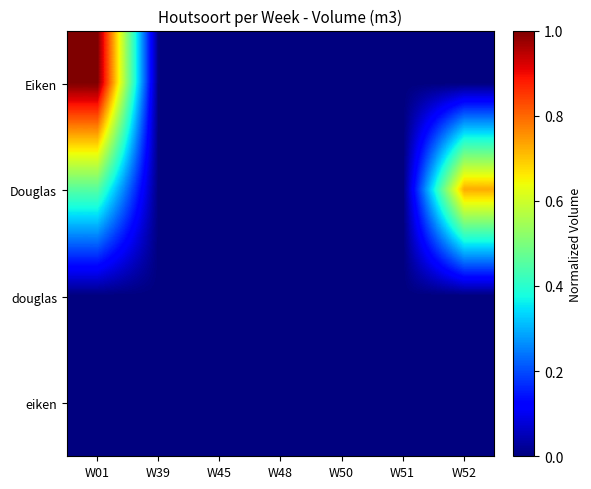

Reading left to right, transcribe all the data shown in this chart.

Eiken: W01=1.0	W39=0.0	W45=0.0	W48=0.0	W50=0.0	W51=0.0	W52=0.0
Douglas: W01=0.5	W39=0.0	W45=0.0	W48=0.0	W50=0.0	W51=0.0	W52=0.7
douglas: W01=0.0	W39=0.0	W45=0.0	W48=0.0	W50=0.0	W51=0.0	W52=0.0
eiken: W01=0.0	W39=0.0	W45=0.0	W48=0.0	W50=0.0	W51=0.0	W52=0.0